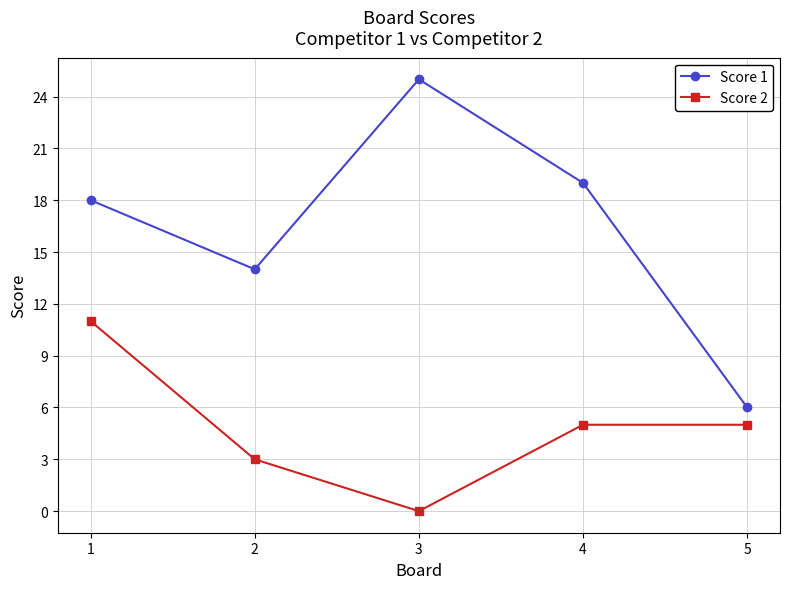

How many lines are shown in the chart?

2